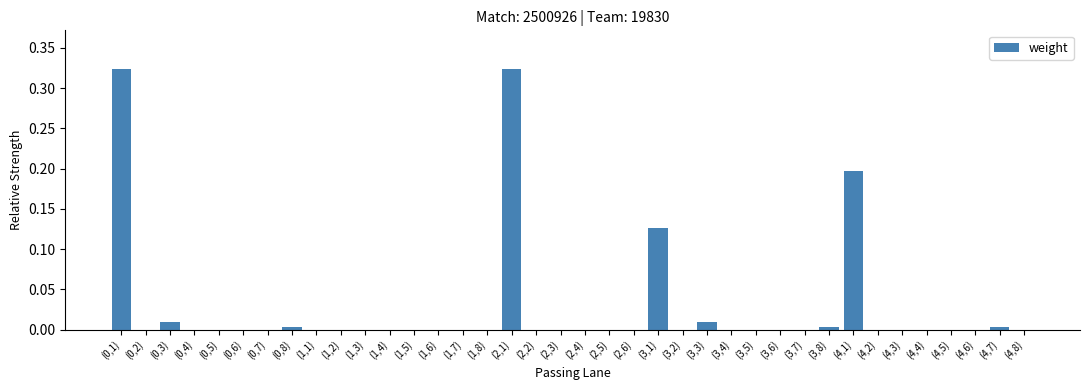

What is the sum of all values?

1.0